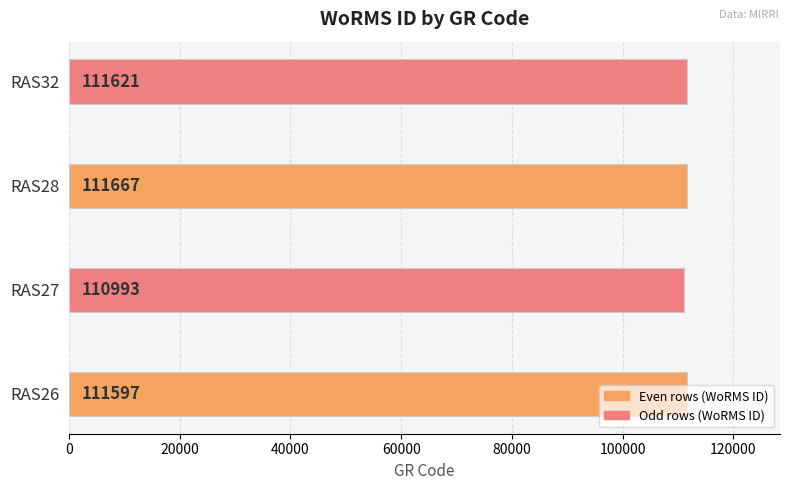

The value at RAS27 is 110993. True or false?

True